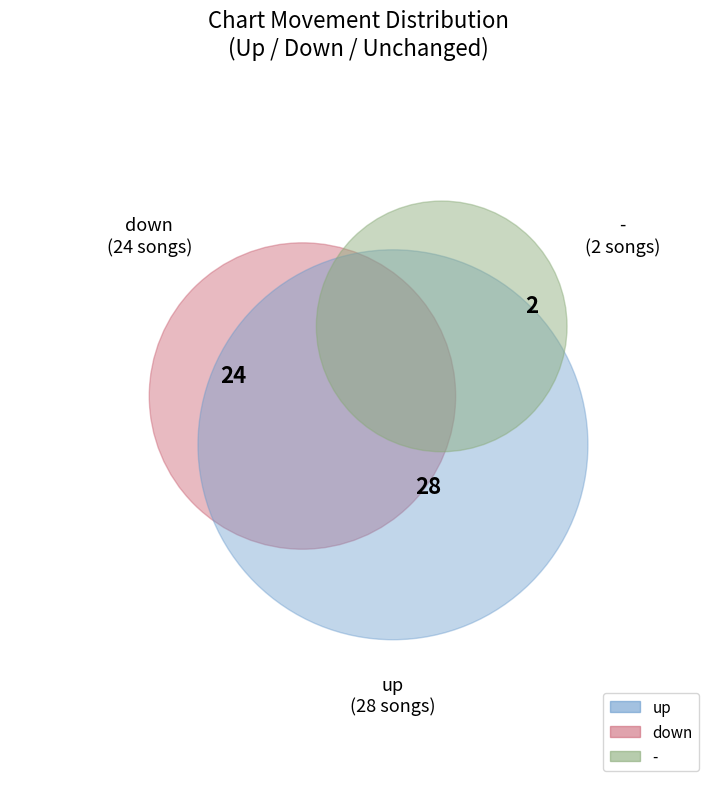

What percentage is the - slice, to the nearest percent?

4%